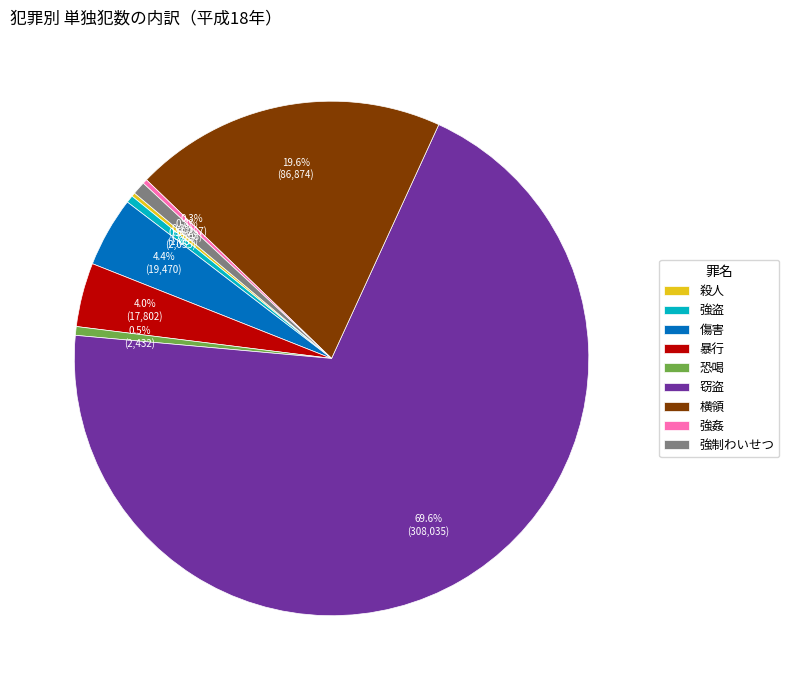

Which category has the biggest portion of the pie?

窃盗